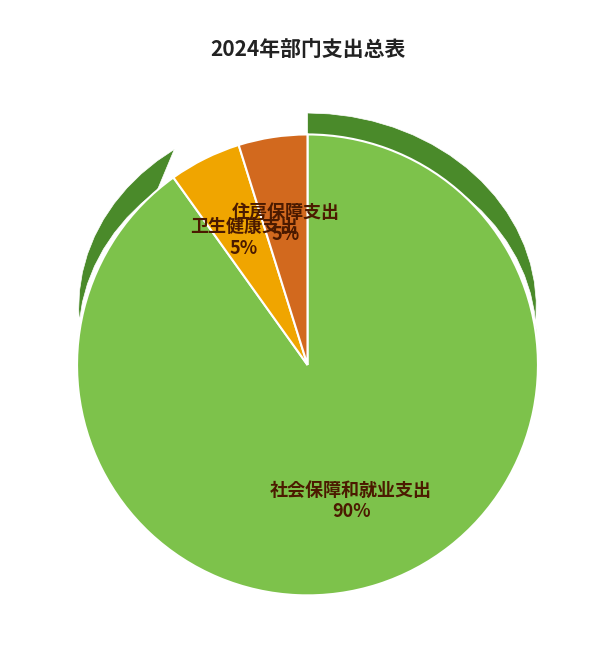

To the nearest percent, what is the difference between the largest and smallest slice percentages?

85%